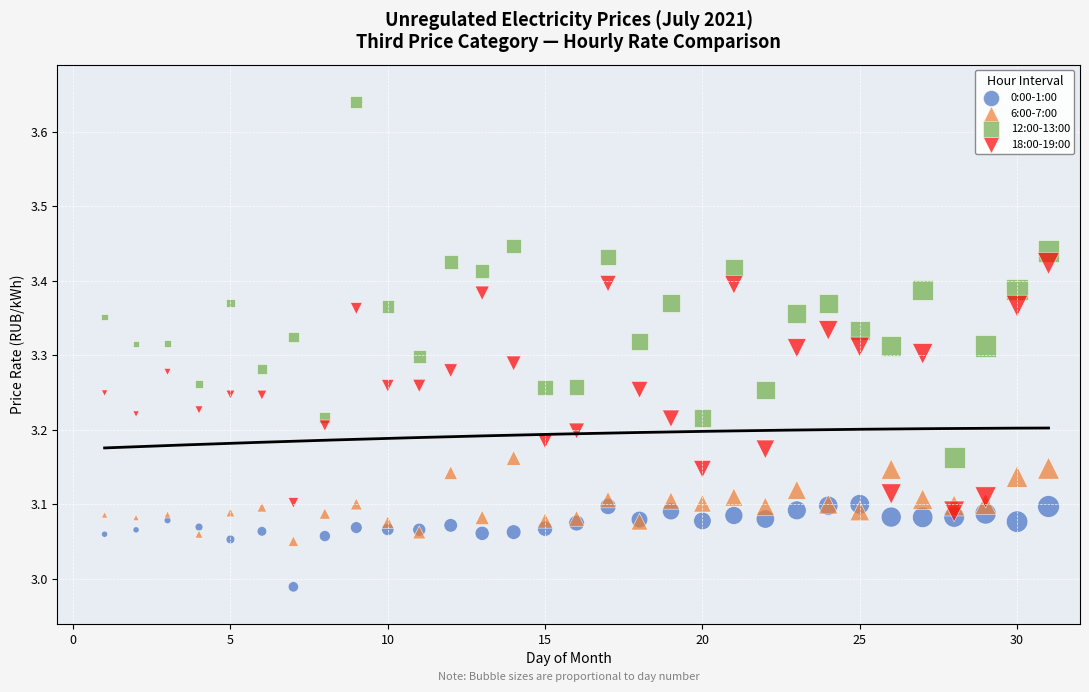

Which series has the largest Y range (max minus min)?

12:00-13:00